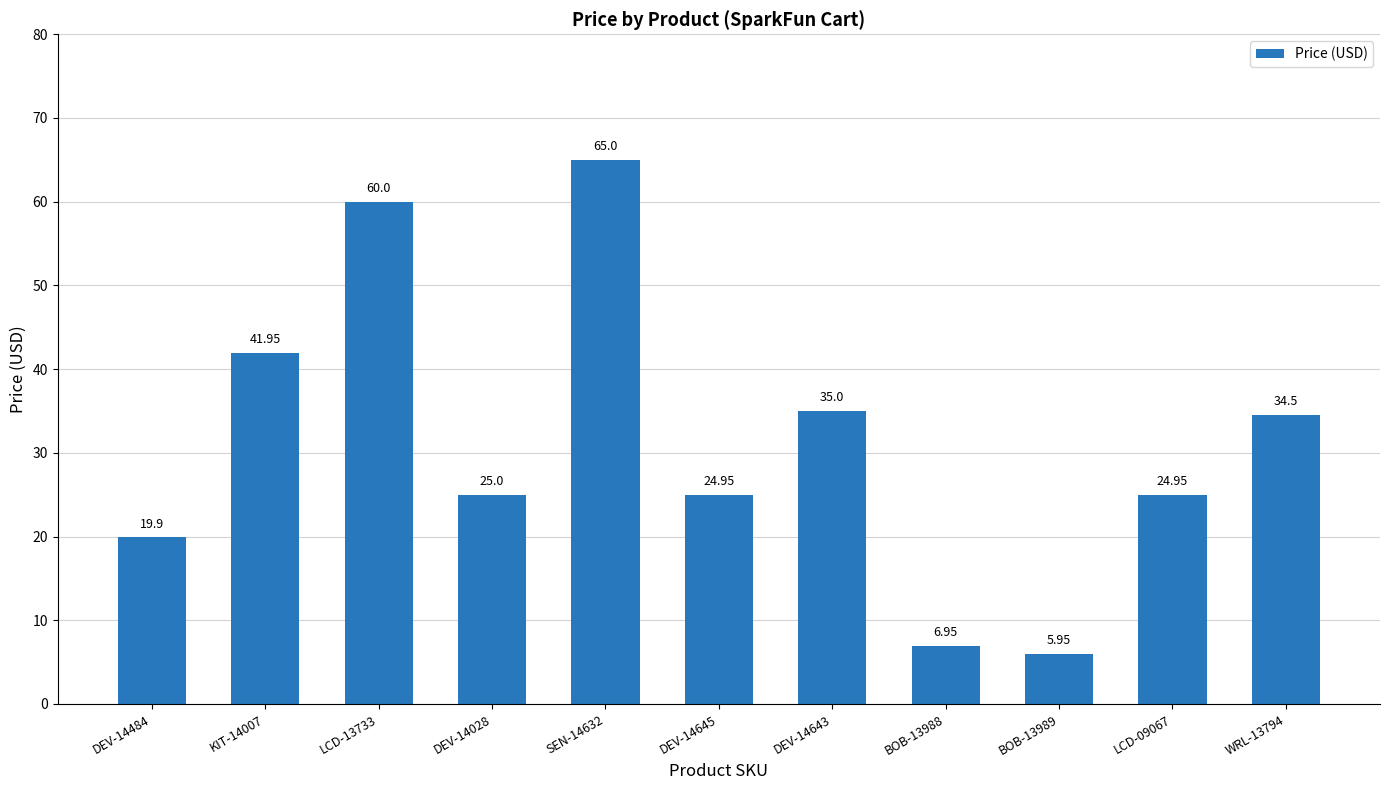

Which has a higher value, LCD-09067 or DEV-14028?

DEV-14028